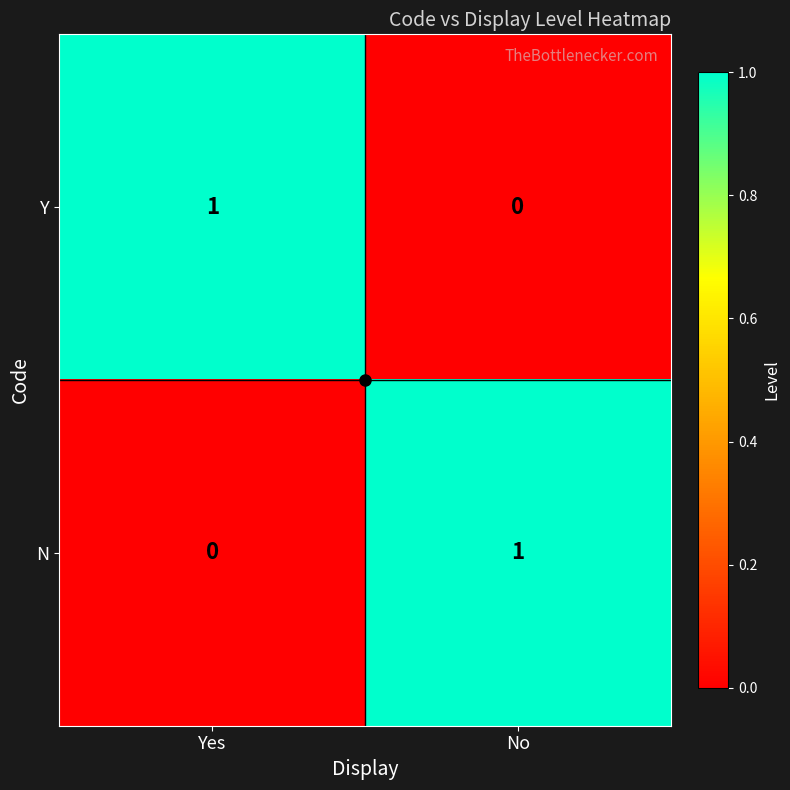

At No, list the series in order from smallest to largest.

Y, N